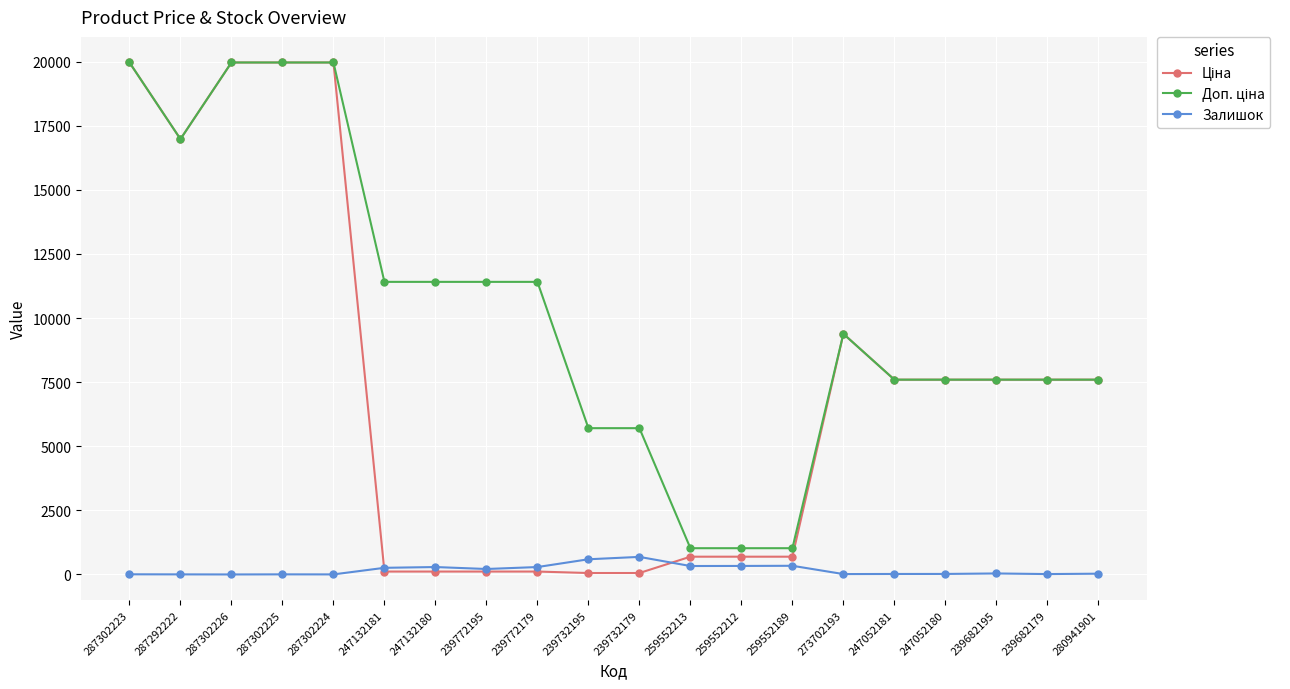

Is it true that Залишок equals 16.0 at 239682179?

True